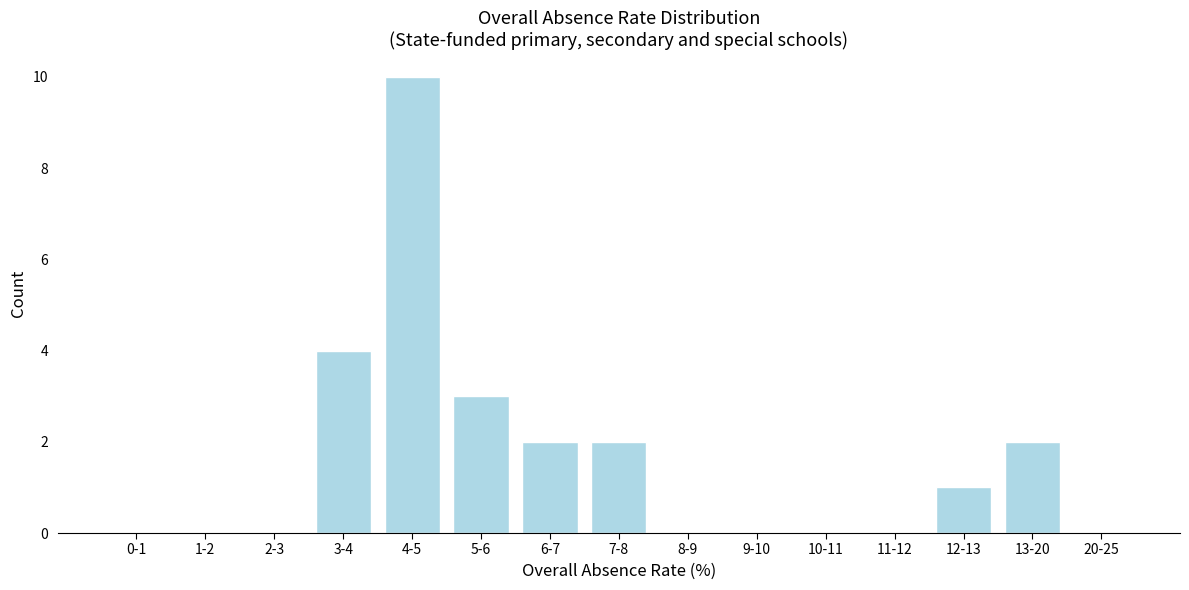

Reading left to right, extract all data points from this chart.

0-1=0	1-2=0	2-3=0	3-4=4	4-5=10	5-6=3	6-7=2	7-8=2	8-9=0	9-10=0	10-11=0	11-12=0	12-13=1	13-20=2	20-25=0